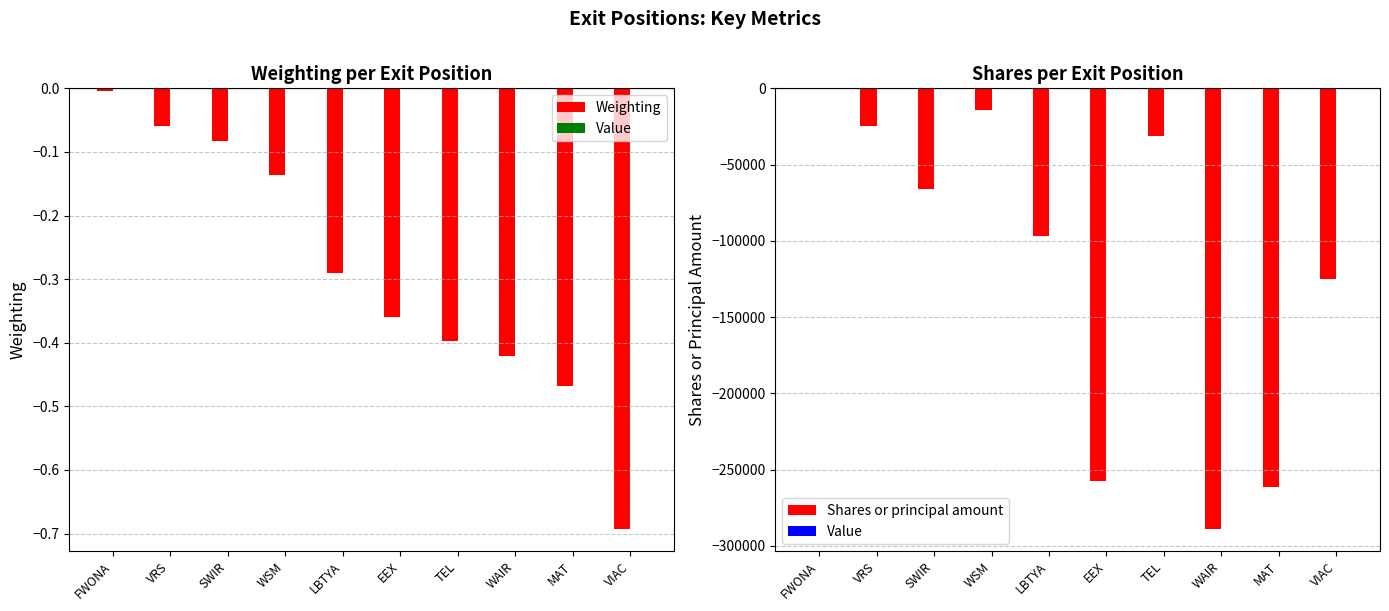

What is the difference between the maximum and minimum values in the Shares or principal amount series?

288288.0